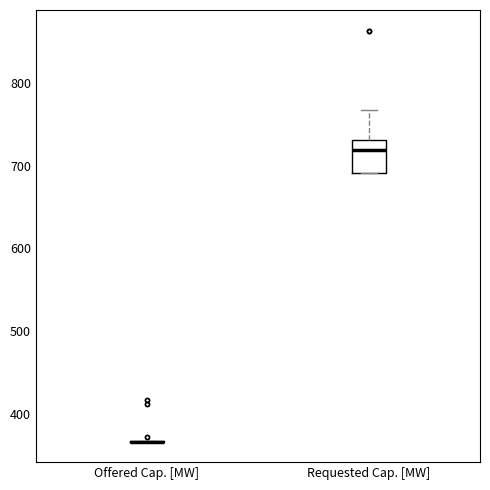

Where is the upper edge of the box for Requested Cap. [MW] on the y-axis? The values are not printed on the chart, so give them approximately, as read against the axis.

730